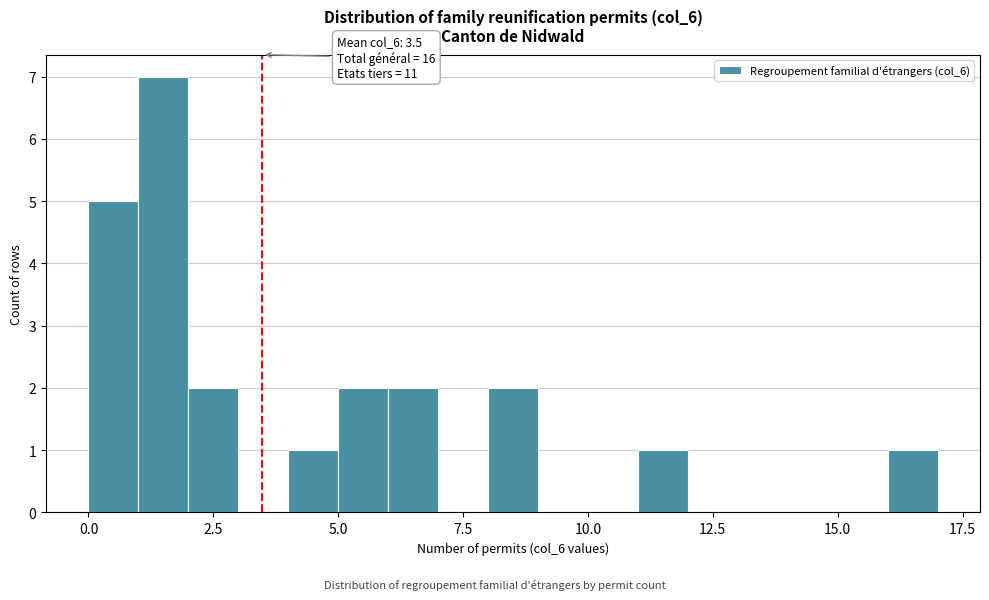

Around what value on the x-axis is the tallest bar? Give the approximate position of its centre, as read against the axis.

1.5